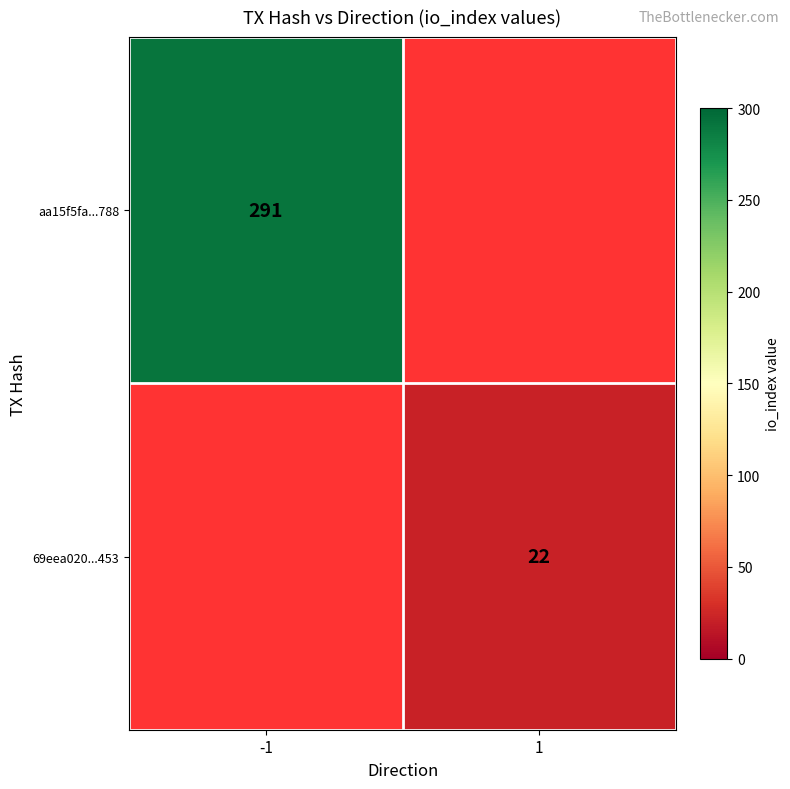

True or false: 69eea020...453 has a value of 12 at 1.

False